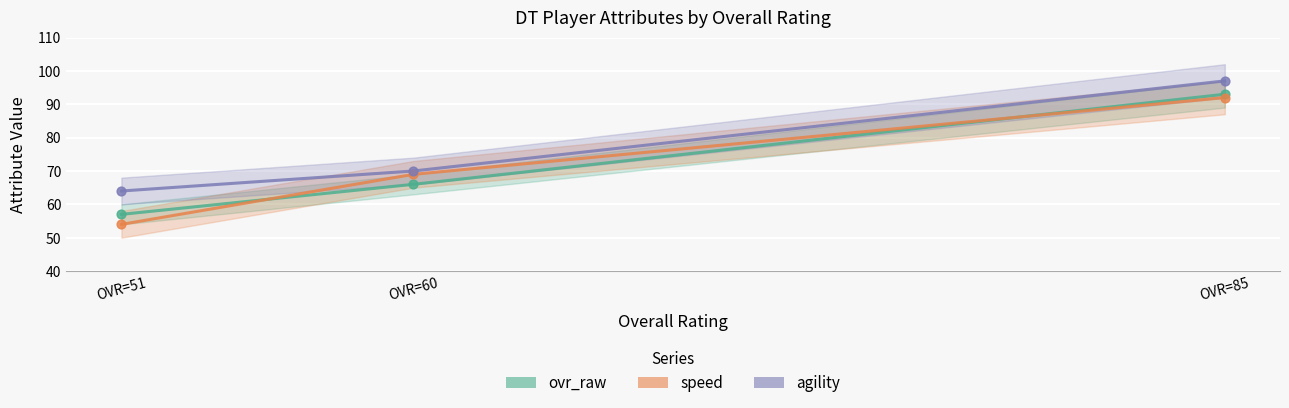

Which series reaches the minimum Y coordinate?

speed